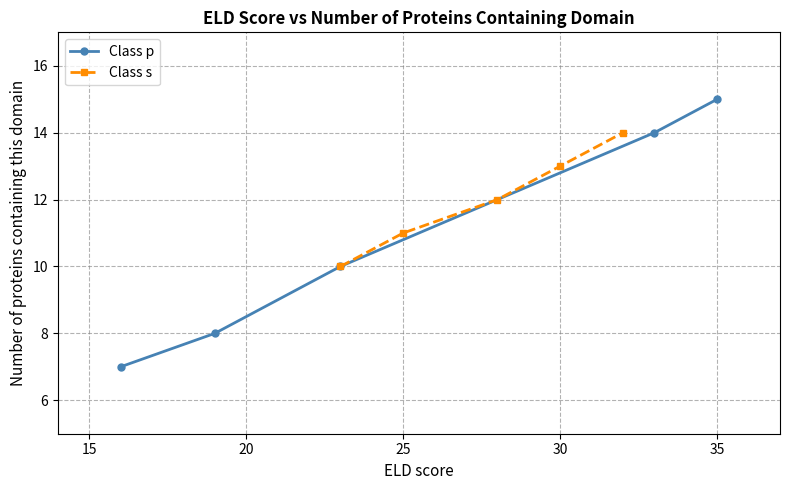

What are all the series names shown in the legend?

Class p, Class s